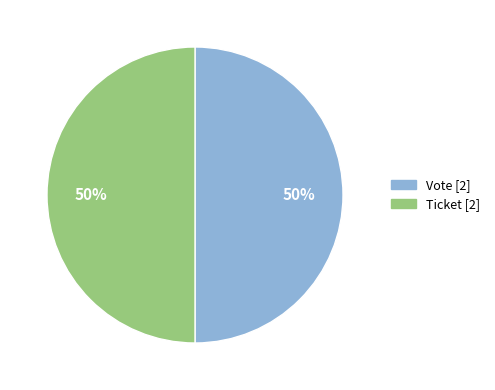

What is the ratio of the value at Vote to the value at Ticket?

1.0